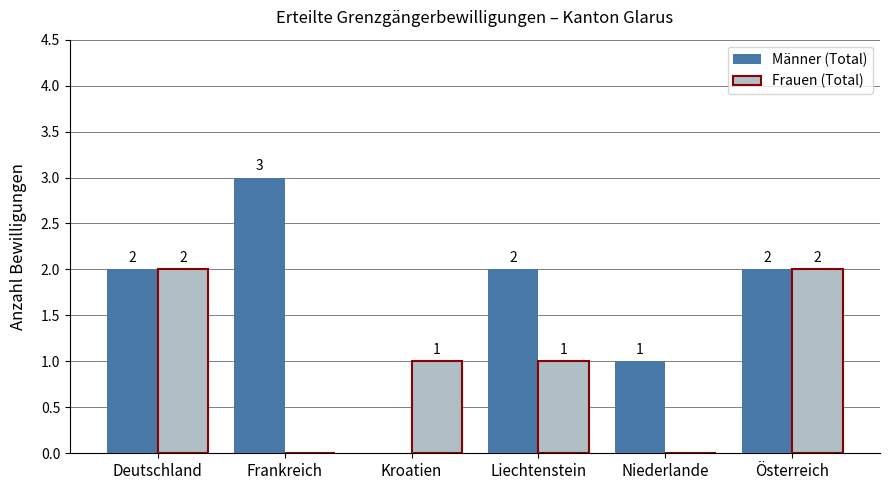

What is the sum of the Männer (Total) values at Niederlande and Deutschland?

3